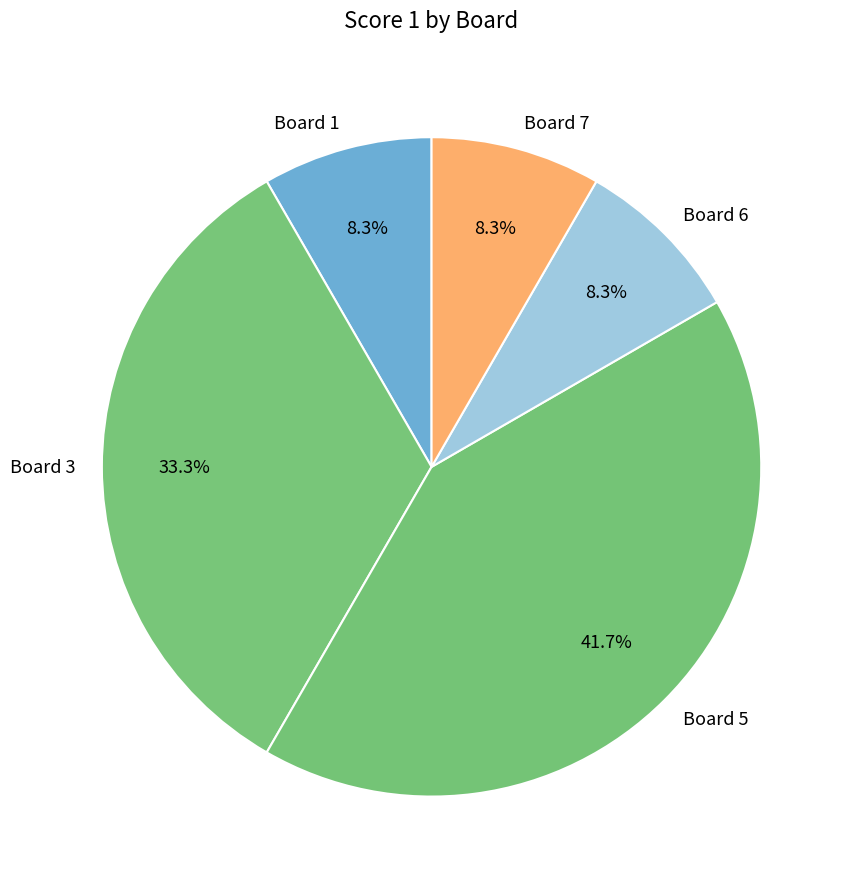

The Board 7 slice represents 8% of the pie. True or false?

True